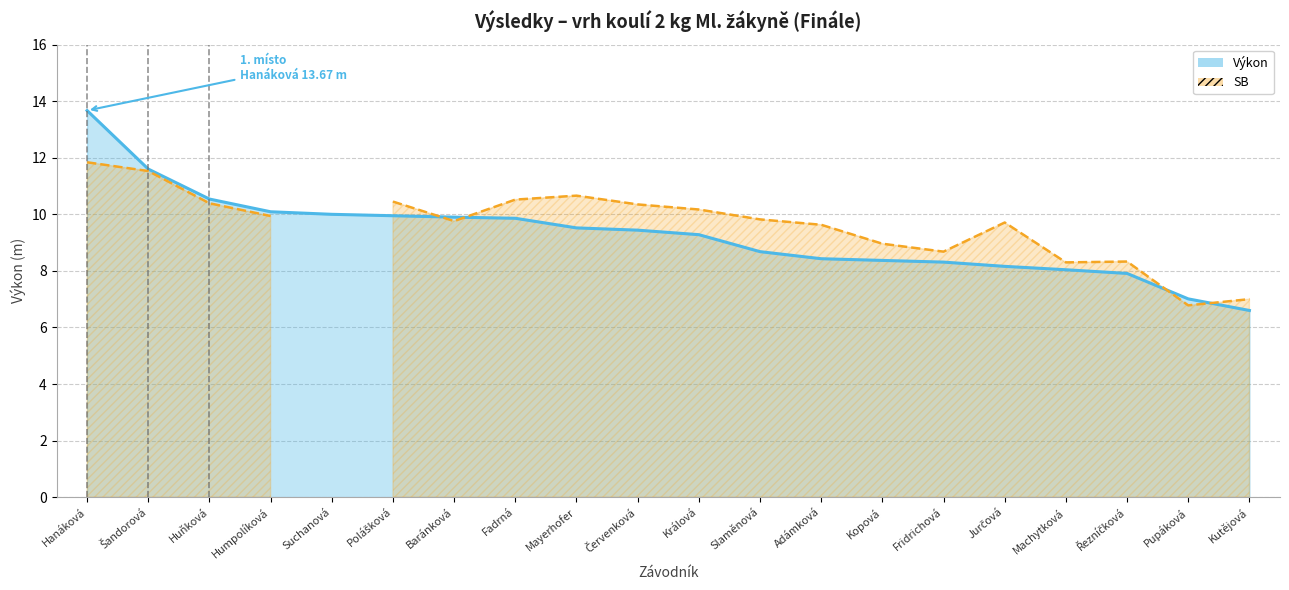

The chart shows a value of 15.4 at Polášková. True or false?

False